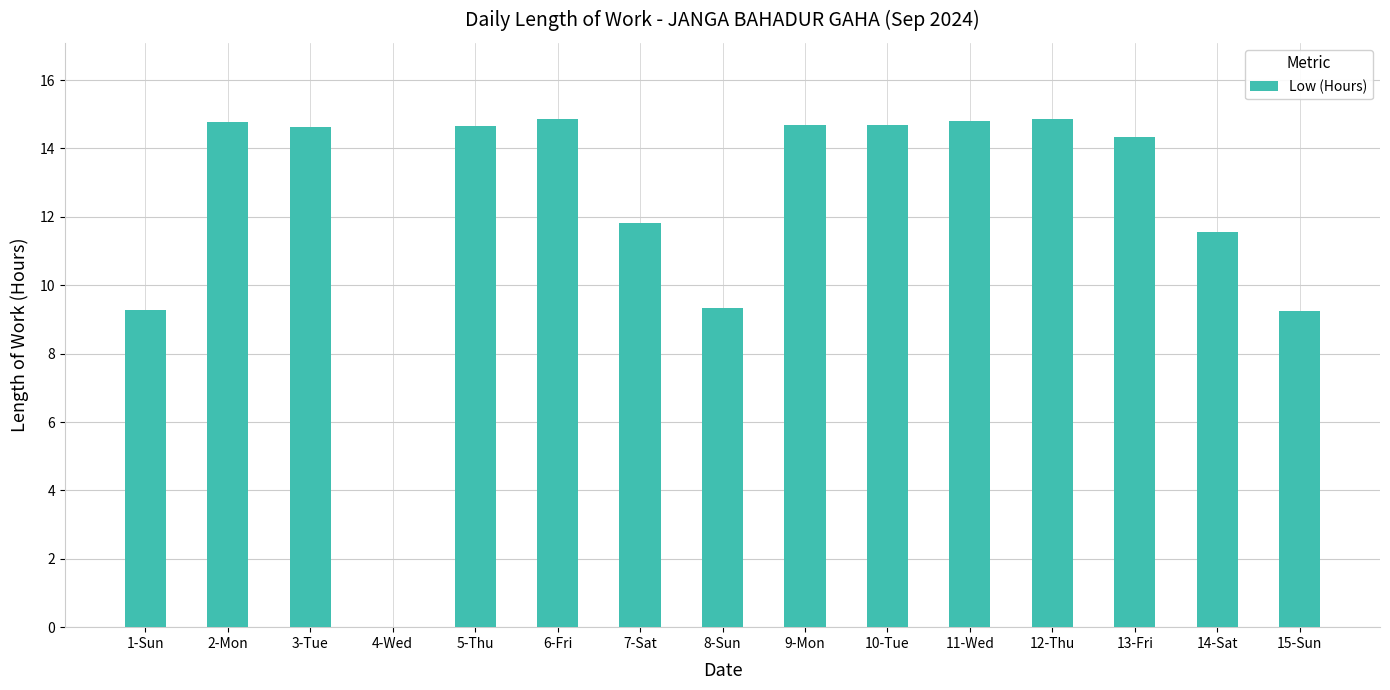

At which label does the data first exceed 14?

2-Mon